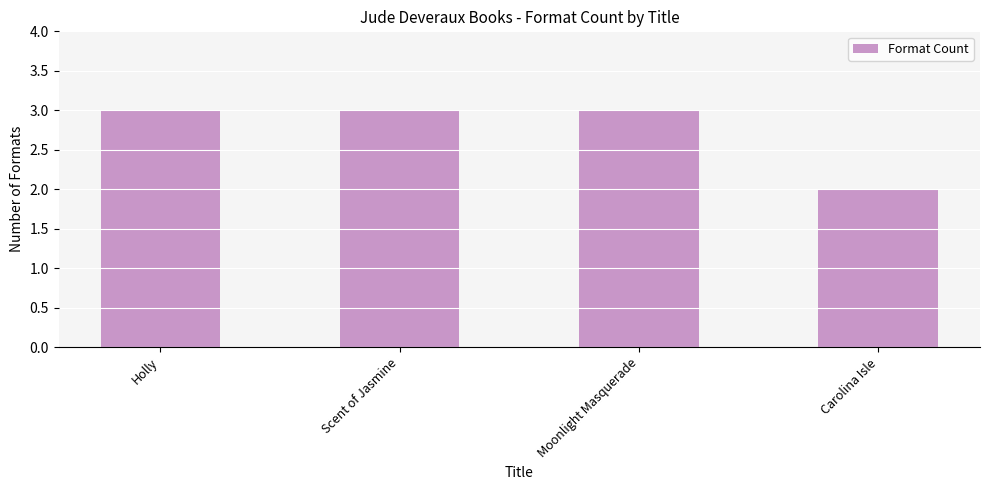

What is the sum of the values at Holly and Moonlight Masquerade?

6